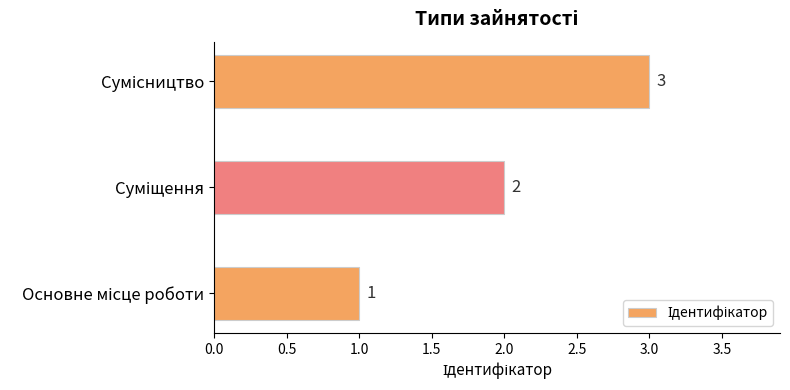

What is the greatest value displayed?

3